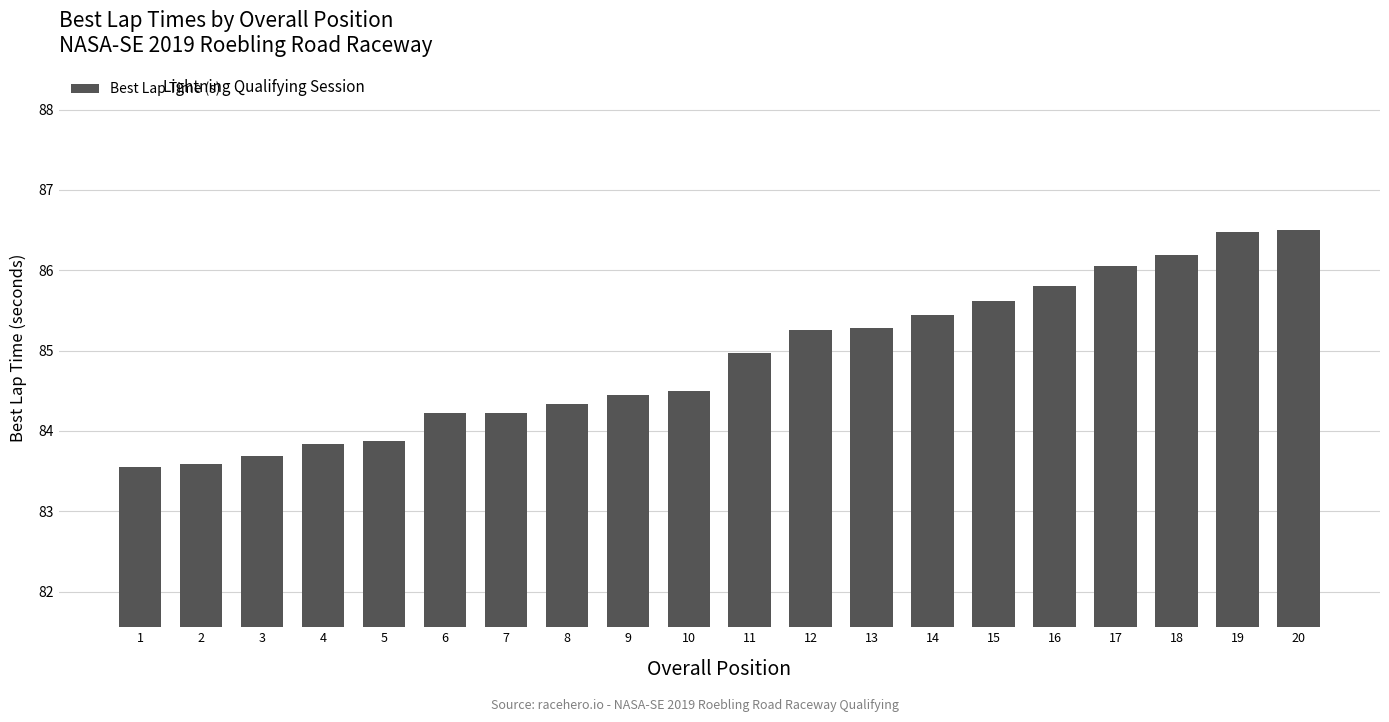

Count the number of categories in the chart.

20